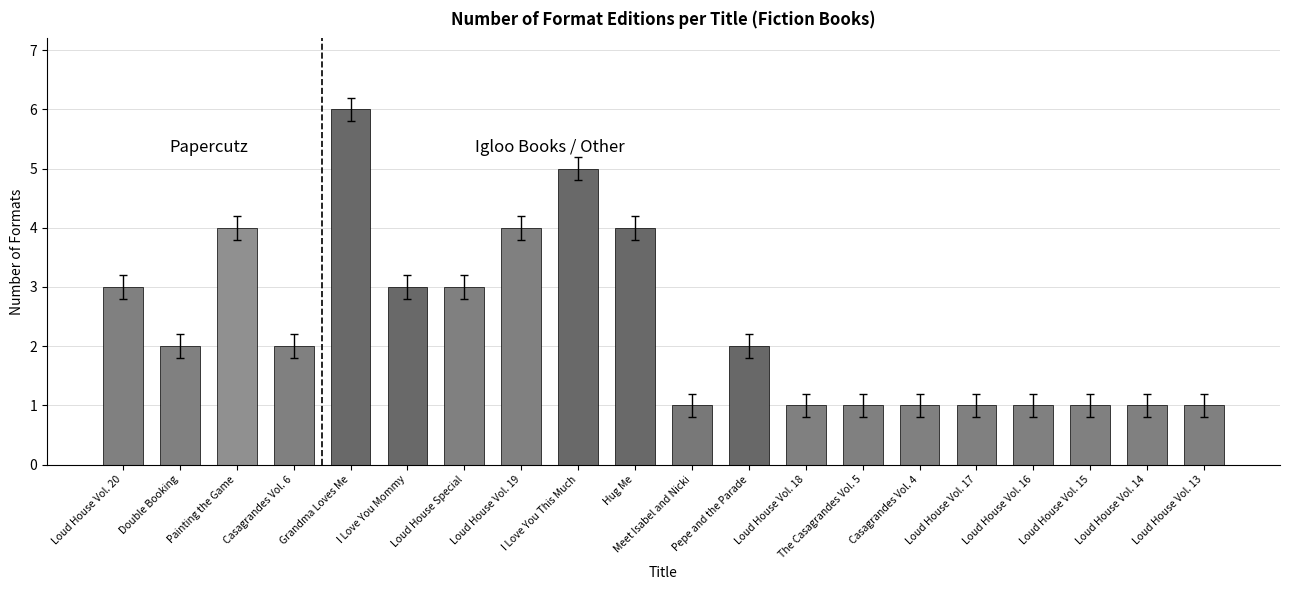

What is the average value?

2